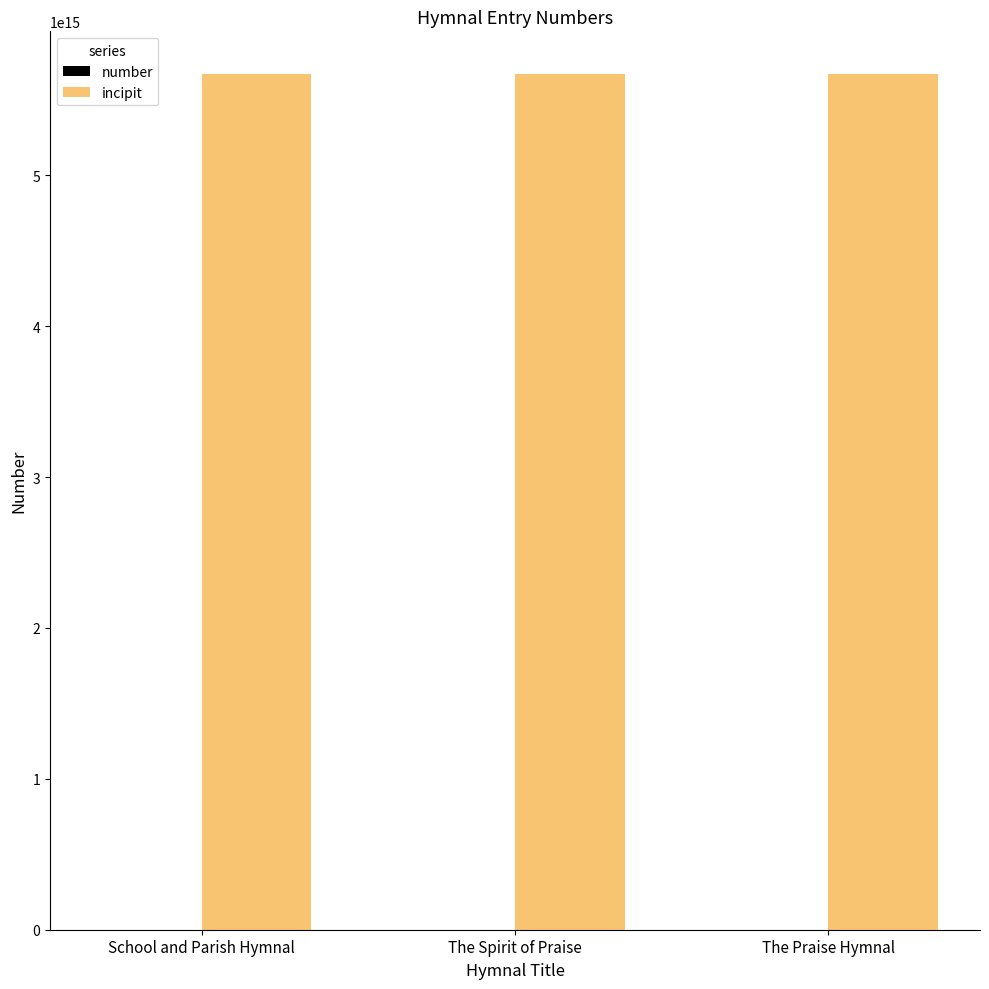

Which series has the largest total across all categories?

incipit